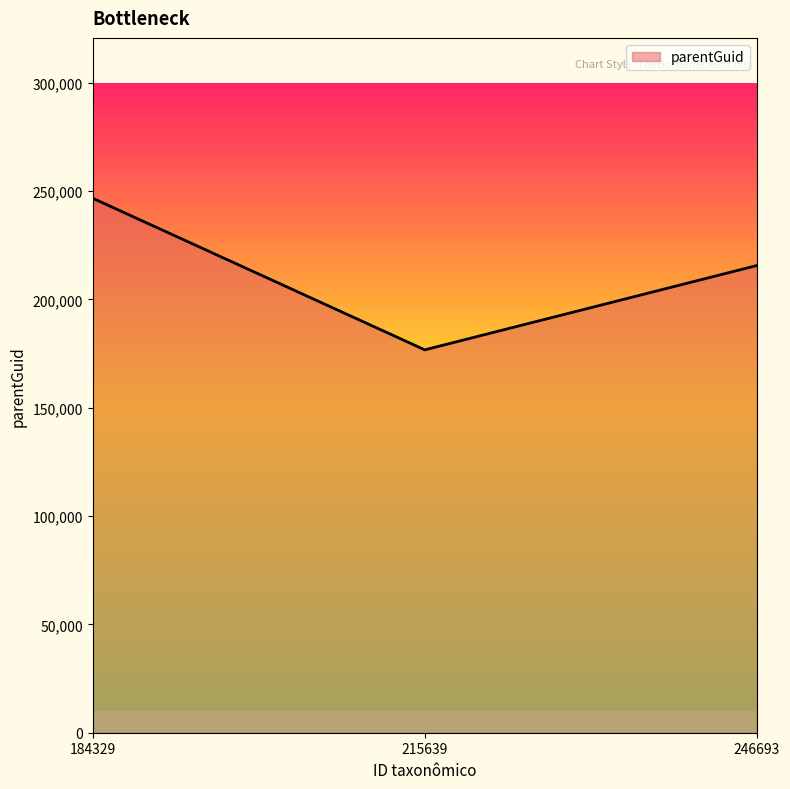

Reading left to right, list all the values displayed in this chart.

246693	176725	215639